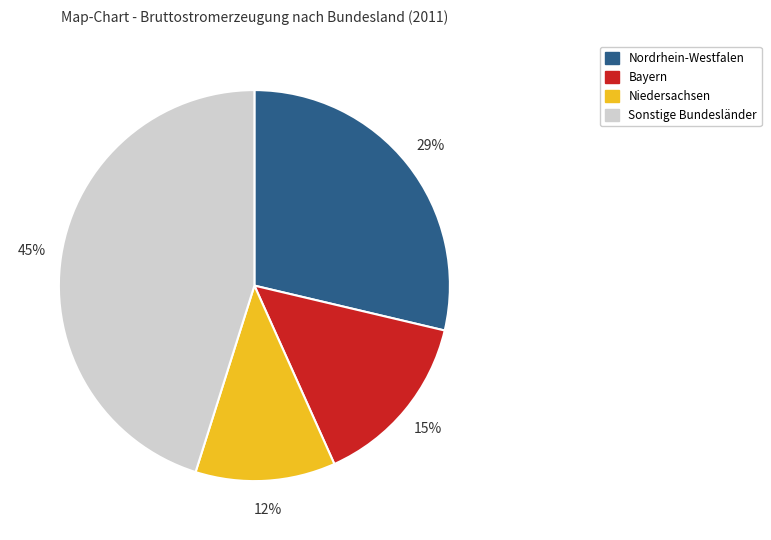

Between Nordrhein-Westfalen and Niedersachsen, which is larger?

Nordrhein-Westfalen